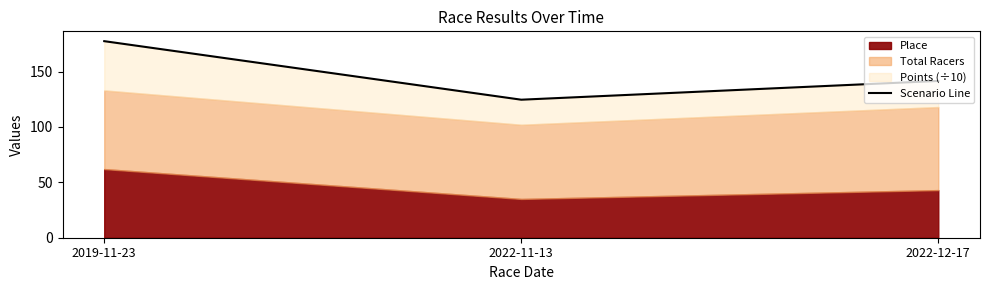

Which has a higher value, 2019-11-23 or 2022-11-13?

2019-11-23